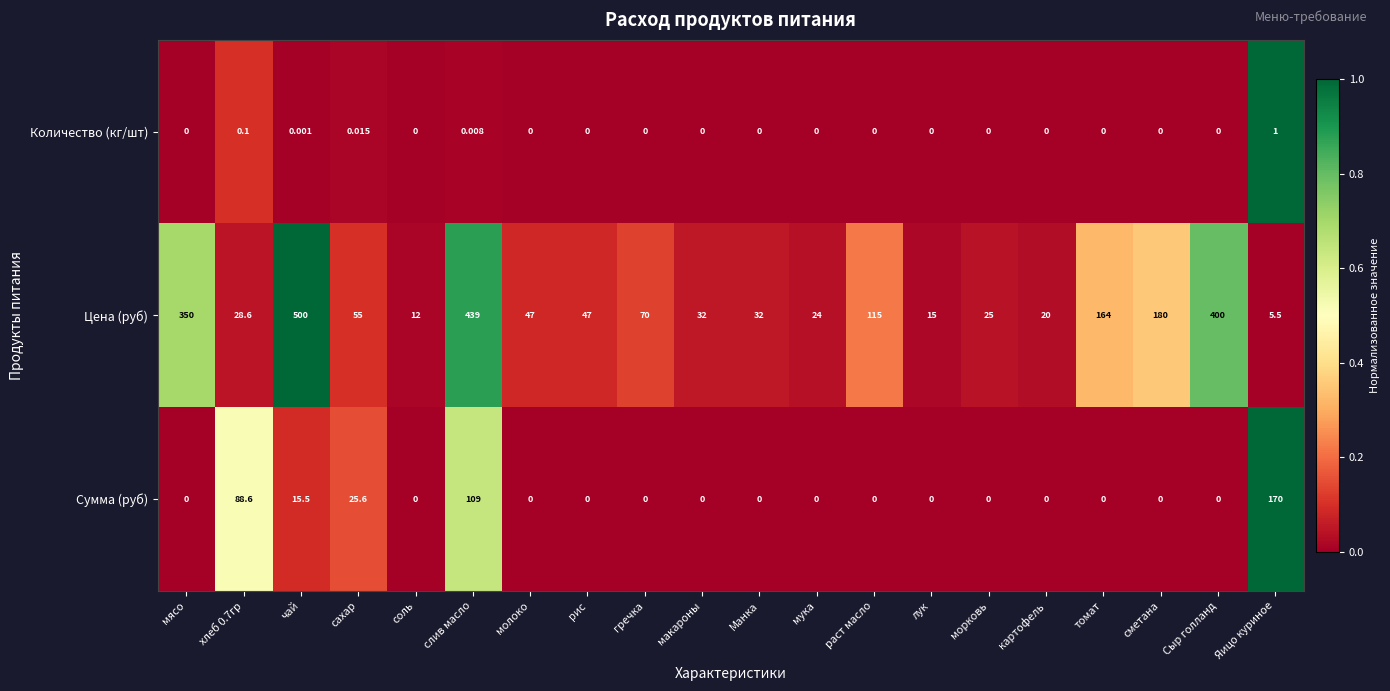

Between макароны and мука, which series saw the biggest shift?

Цена (руб)